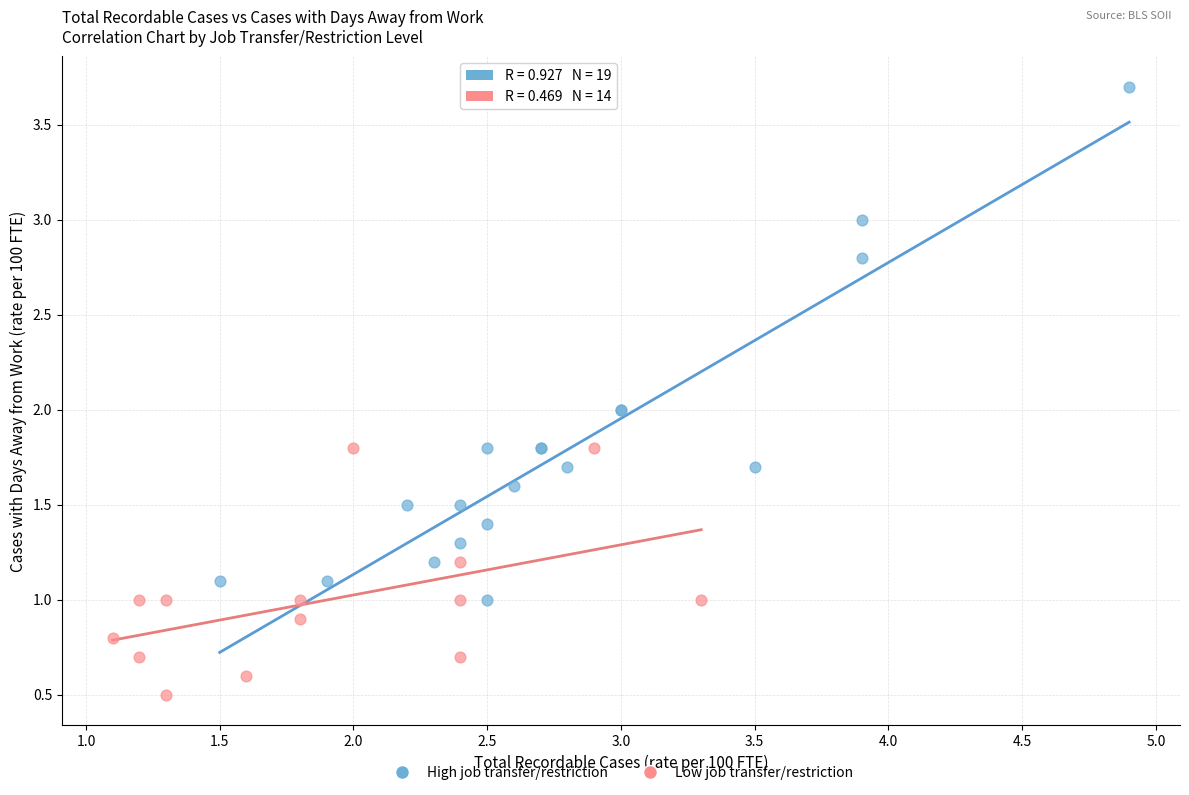

What are all the series names shown in the legend?

High job transfer/restriction, Low job transfer/restriction